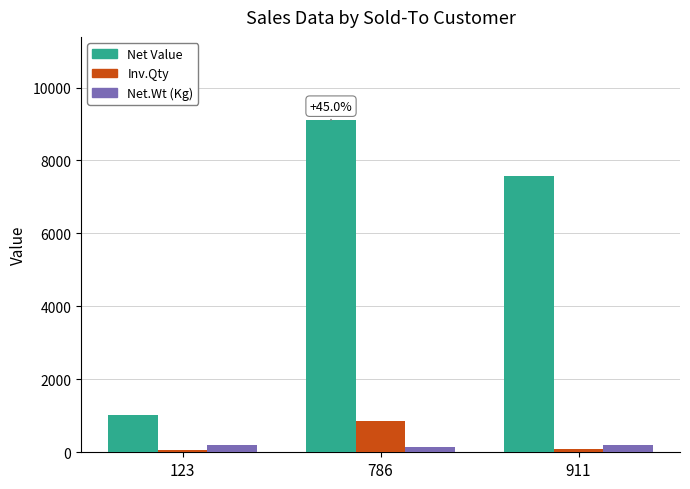

True or false: Net Value has a value of 9111 at 786.

True